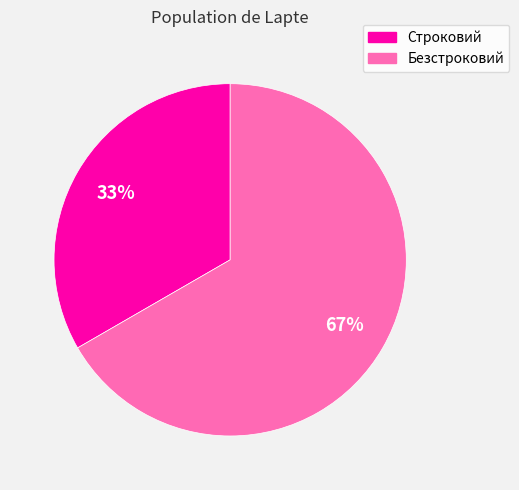

Does any single category account for the majority?

Yes